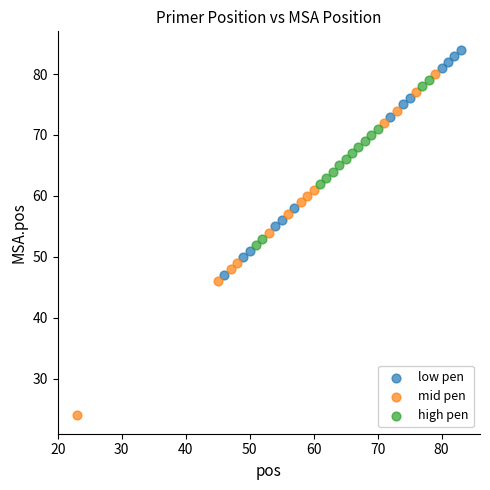

What are all the series names shown in the legend?

low pen, mid pen, high pen